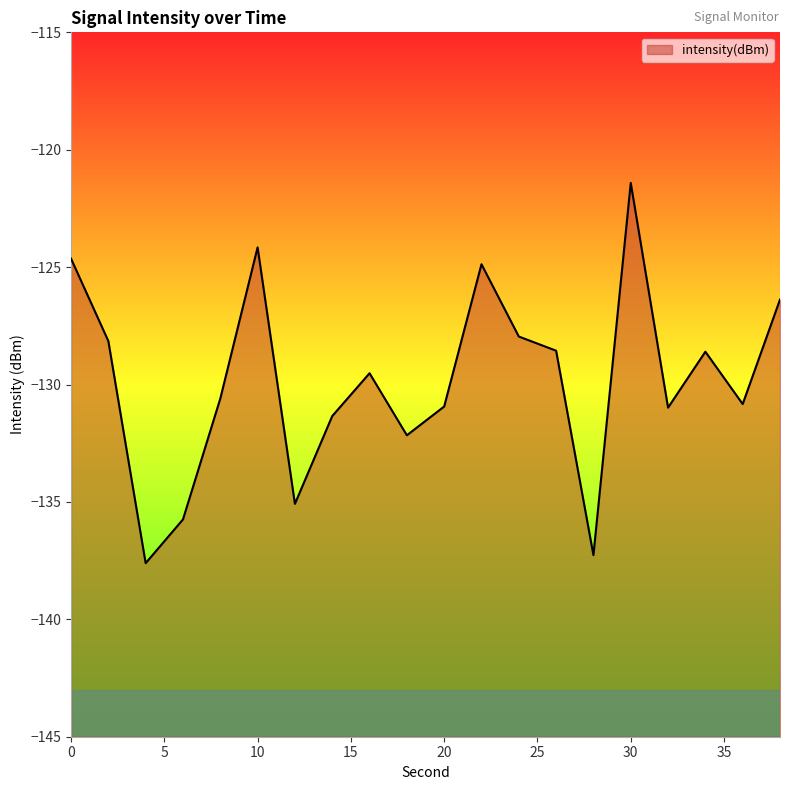

Which label corresponds to the smallest value in the chart?

4